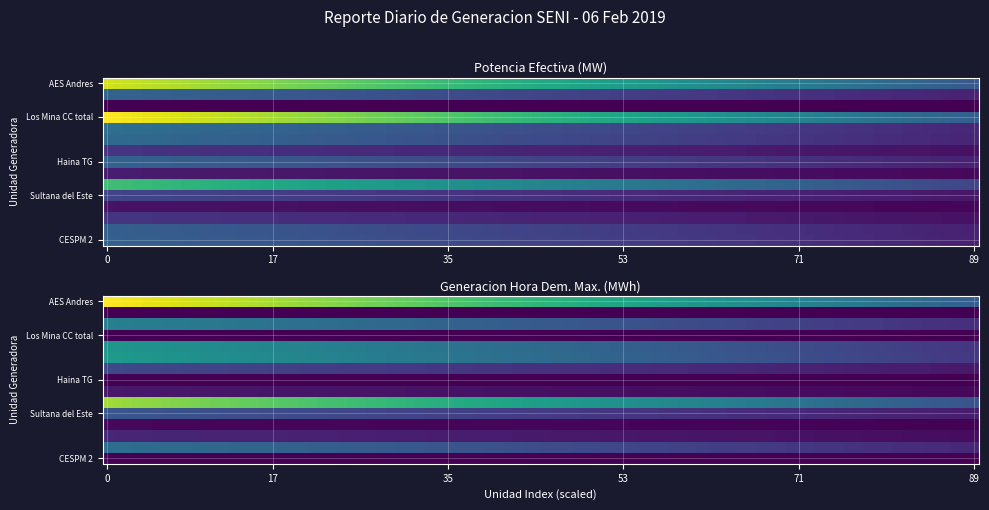

Reading left to right, what are all the values shown in this chart?

AES Andres: 0=296.0	1=238.8	2=0.0	3=0.0	4=0.0	5=0.0	6=0.0	7=0.0	8=0.0	9=0.0	10=0.0	11=0.0	12=0.0	13=0.0	14=0.0
Los Mina 5: 0=0.0	1=0.0	2=102.0	3=0.0	4=0.0	5=0.0	6=0.0	7=0.0	8=0.0	9=0.0	10=0.0	11=0.0	12=0.0	13=0.0	14=0.0
Los Mina 6: 0=0.0	1=0.0	2=0.0	3=0.0	4=104.0	5=0.0	6=0.0	7=0.0	8=0.0	9=0.0	10=0.0	11=0.0	12=0.0	13=0.0	14=0.0
Los Mina CC total: 0=318.0	1=0.0	2=0.0	3=0.0	4=0.0	5=0.0	6=0.0	7=0.0	8=0.0	9=0.0	10=0.0	11=0.0	12=0.0	13=0.0	14=0.0
Itabo 1: 0=117.0	1=125.8	2=0.0	3=0.0	4=0.0	5=0.0	6=0.0	7=0.0	8=0.0	9=0.0	10=0.0	11=0.0	12=0.0	13=0.0	14=0.0
Itabo 2: 0=110.0	1=129.1	2=0.0	3=0.0	4=0.0	5=0.0	6=0.0	7=0.0	8=0.0	9=0.0	10=0.0	11=0.0	12=0.0	13=0.0	14=0.0
Barahona Carbon: 0=48.4	1=52.7	2=0.0	3=0.0	4=0.0	5=0.0	6=0.0	7=0.0	8=0.0	9=0.0	10=0.0	11=0.0	12=0.0	13=0.0	14=0.0
Haina TG: 0=99.8	1=0.0	2=0.0	3=0.0	4=0.0	5=0.0	6=0.0	7=0.0	8=0.0	9=0.0	10=0.0	11=0.0	12=0.0	13=0.0	14=0.0
Palenque: 0=24.2	1=16.0	2=0.0	3=0.0	4=0.0	5=0.0	6=0.0	7=0.0	8=0.0	9=0.0	10=0.0	11=0.0	12=0.0	13=0.0	14=0.0
Quisqueya 2: 0=220.9	1=205.3	2=0.0	3=0.0	4=0.0	5=0.0	6=0.0	7=0.0	8=0.0	9=0.0	10=0.0	11=0.0	12=0.0	13=0.0	14=0.0
Sultana del Este: 0=66.8	1=63.6	2=0.0	3=0.0	4=0.0	5=0.0	6=0.0	7=0.0	8=0.0	9=0.0	10=0.0	11=0.0	12=0.0	13=0.0	14=0.0
CEPP 1: 0=16.2	1=4.8	2=0.0	3=0.0	4=0.0	5=0.0	6=0.0	7=0.0	8=0.0	9=0.0	10=0.0	11=0.0	12=0.0	13=0.0	14=0.0
CEPP 2: 0=49.0	1=26.2	2=0.0	3=0.0	4=0.0	5=0.0	6=0.0	7=0.0	8=0.0	9=0.0	10=0.0	11=0.0	12=0.0	13=0.0	14=0.0
CESPM 1: 0=96.3	1=86.6	2=0.0	3=0.0	4=0.0	5=0.0	6=0.0	7=0.0	8=0.0	9=0.0	10=0.0	11=0.0	12=0.0	13=0.0	14=0.0
CESPM 2: 0=98.4	1=0.0	2=0.0	3=0.0	4=0.0	5=0.0	6=0.0	7=0.0	8=0.0	9=0.0	10=0.0	11=0.0	12=0.0	13=0.0	14=0.0